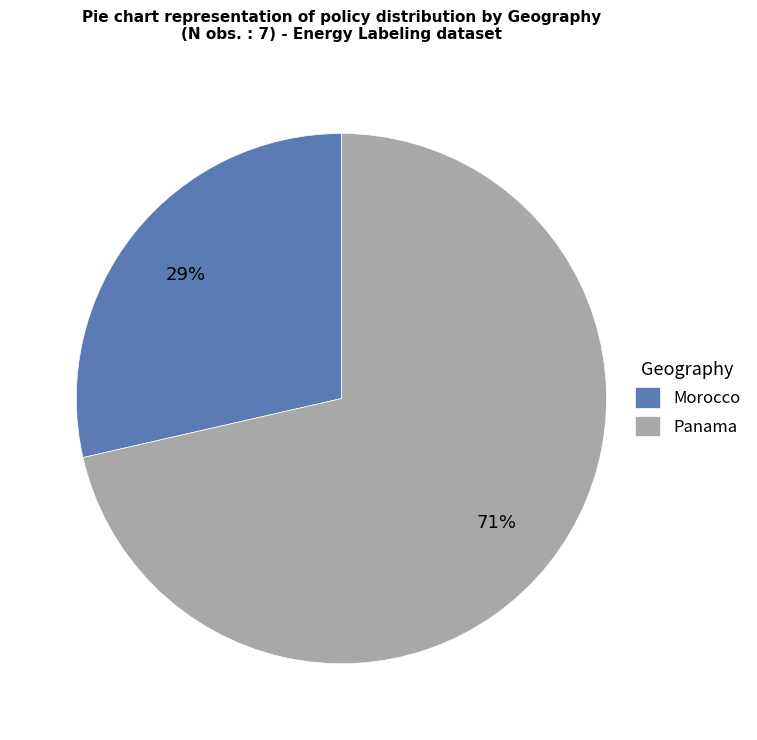

How many slices are in this pie chart?

2